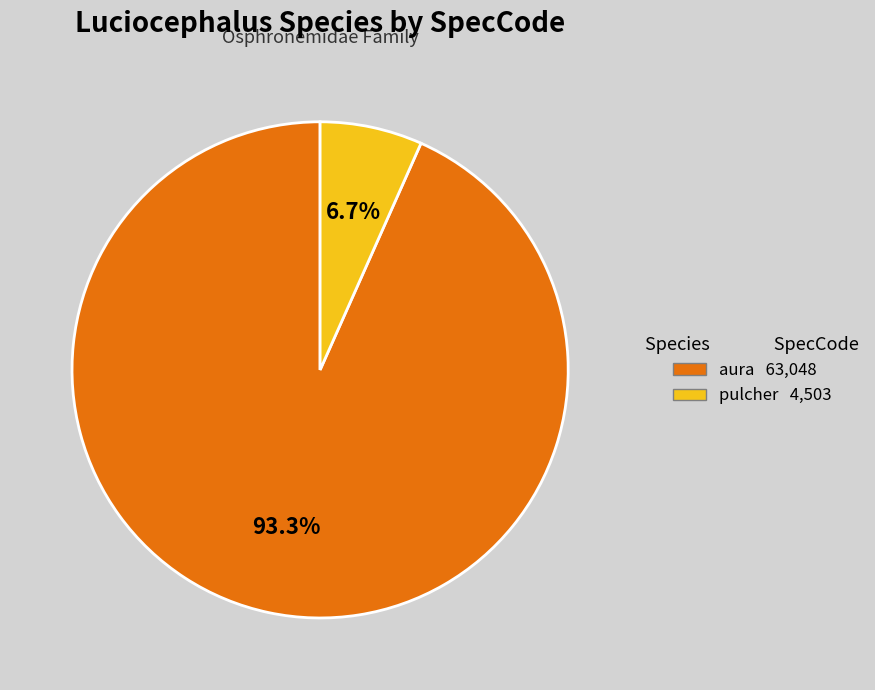

The aura slice represents 93% of the pie. True or false?

True